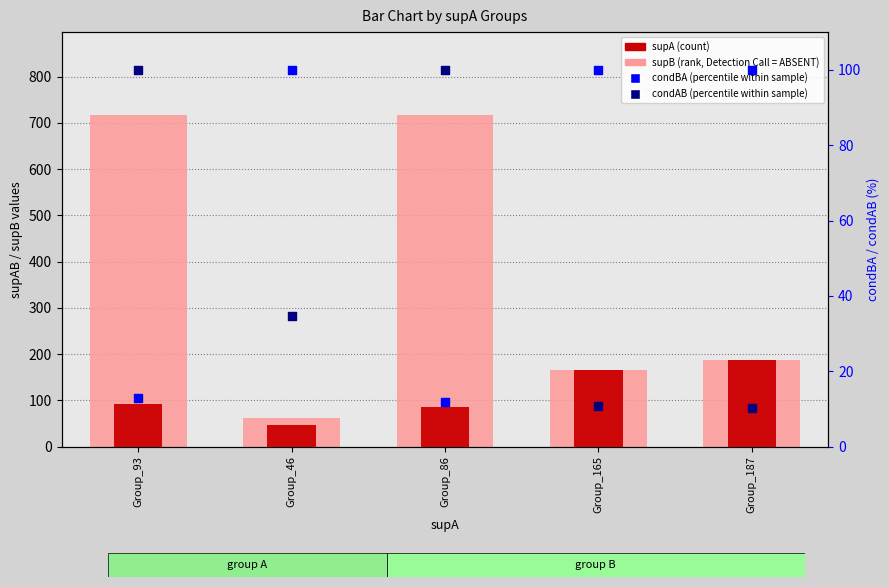

What are all the series names shown in the legend?

supB (rank, Detection Call = ABSENT), supA (count), condBA (percentile within sample), condAB (percentile within sample)